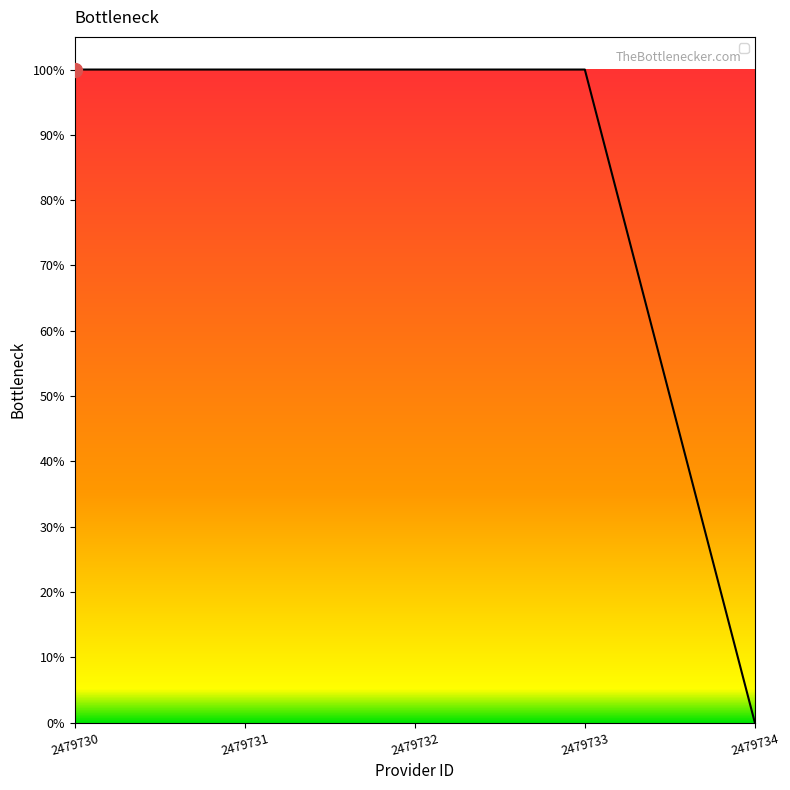

Does the chart display data point markers on the line(s)?

No